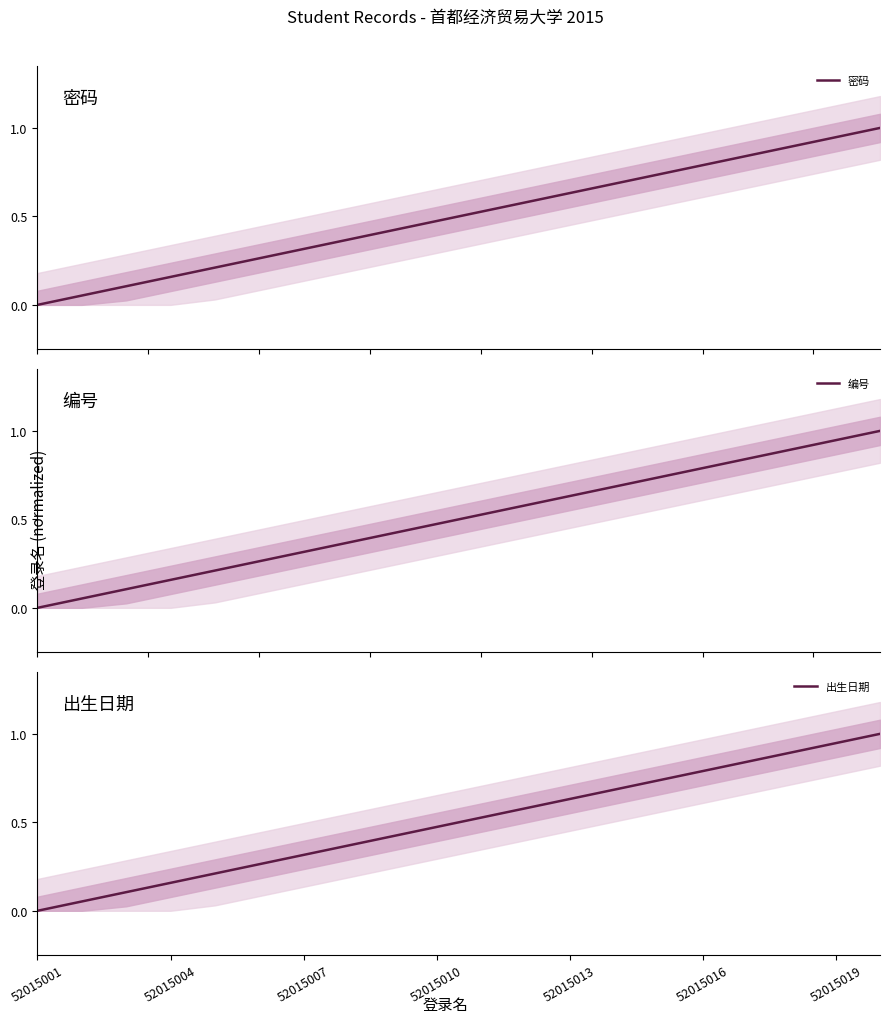

How many distinct data groups are displayed?

3